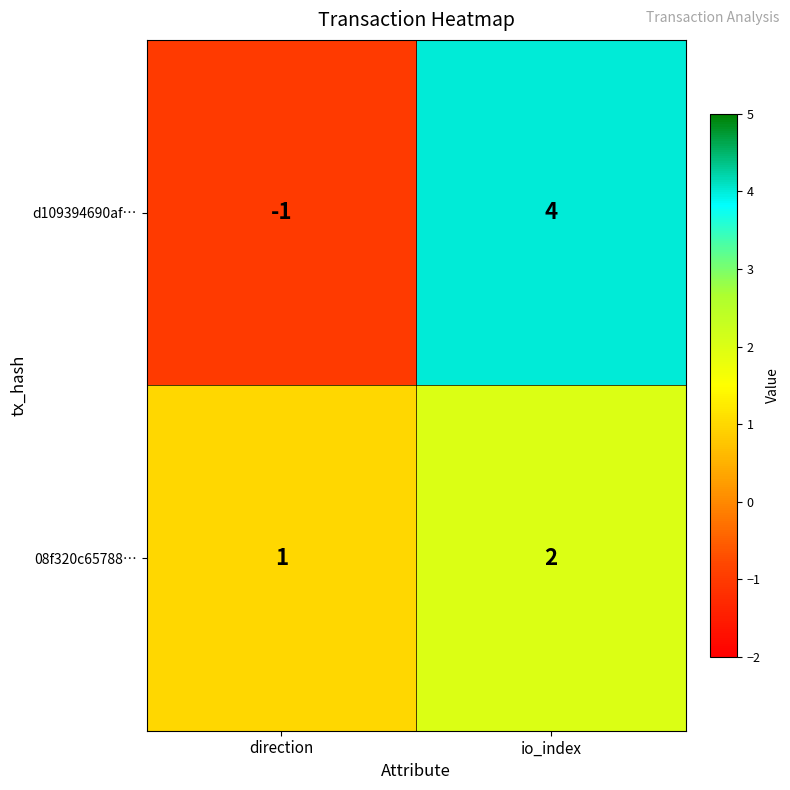

Where is 08f320c65788… nearest to the value 1?

direction